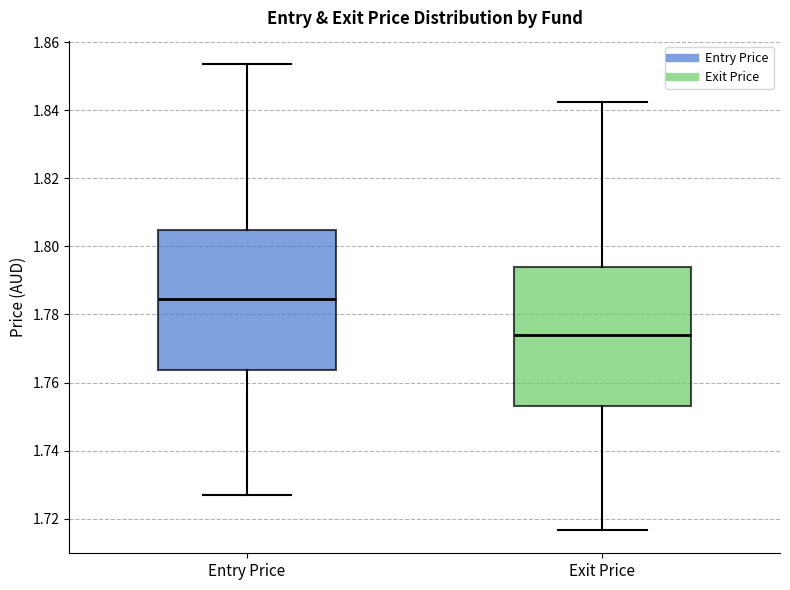

Reading left to right, read every box against the y-axis: the position of its median line, the range the box covers, and the ends of its whiskers. The values are not printed on the chart, so give them approximately, as read against the axis.

Entry Price: median 1.784, box 1.764 to 1.804, whiskers 1.728 to 1.854
Exit Price: median 1.774, box 1.754 to 1.794, whiskers 1.716 to 1.842